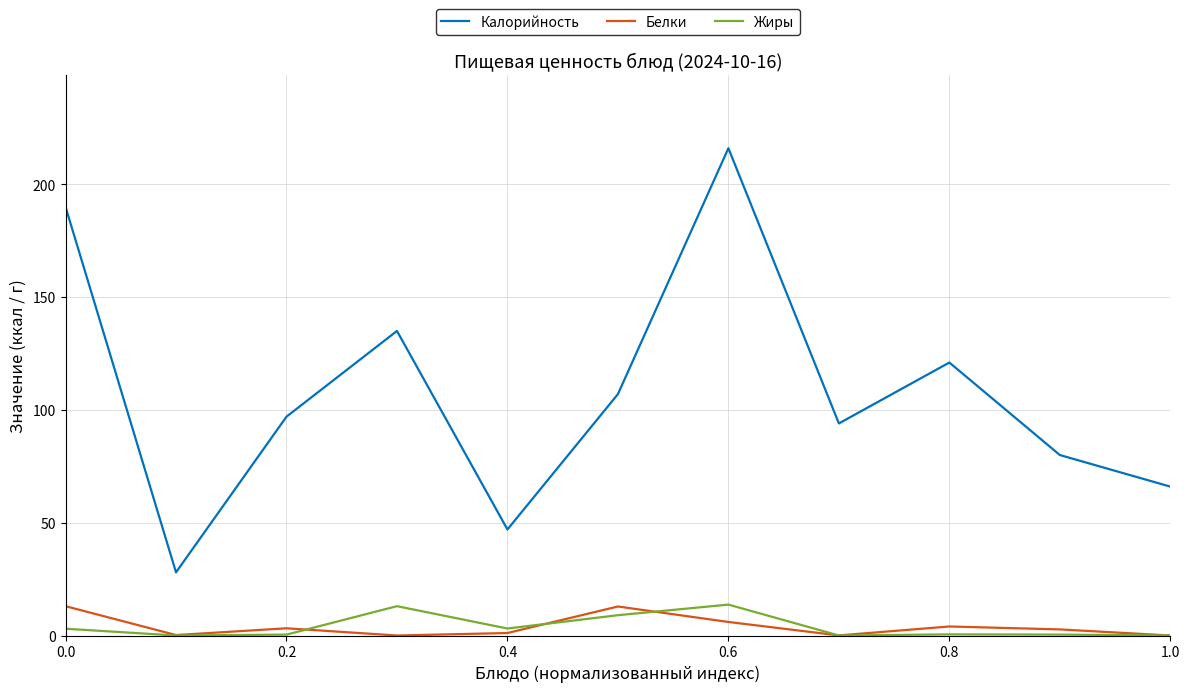

True or false: Калорийность and Жиры intersect in this chart.

False